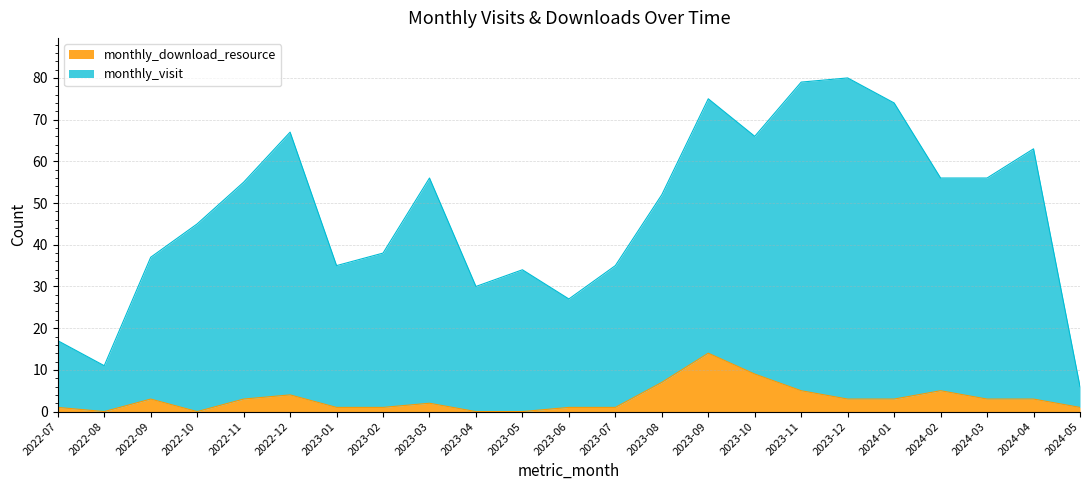

True or false: monthly_download_resource has a value of 1 at 2024-05.

True